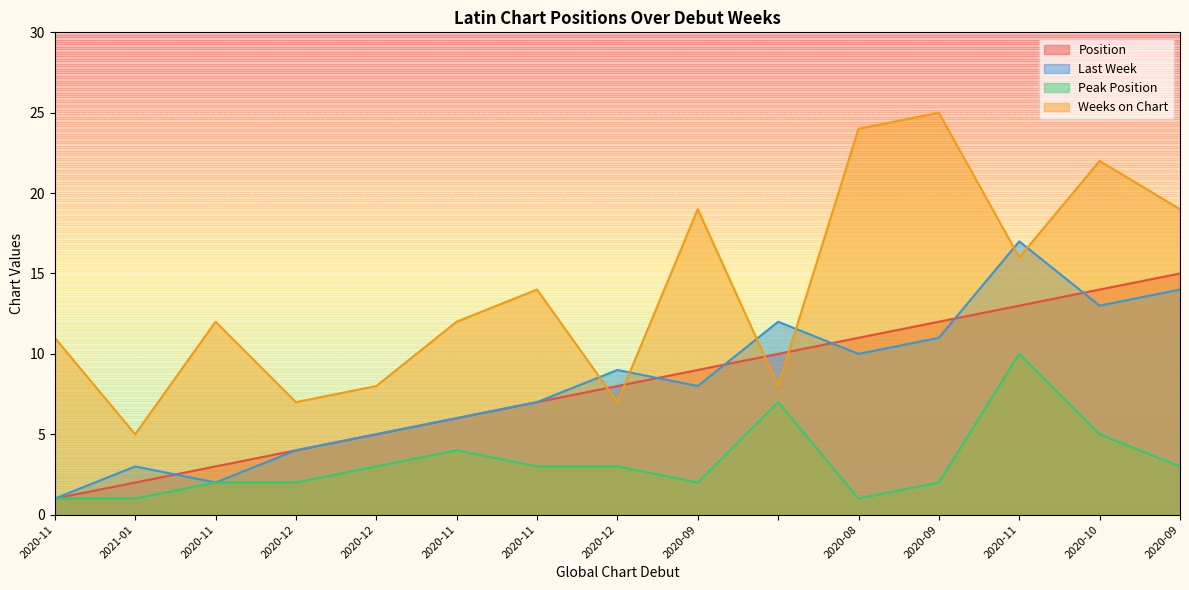

How many interior local peaks does the Peak Position series have?

3